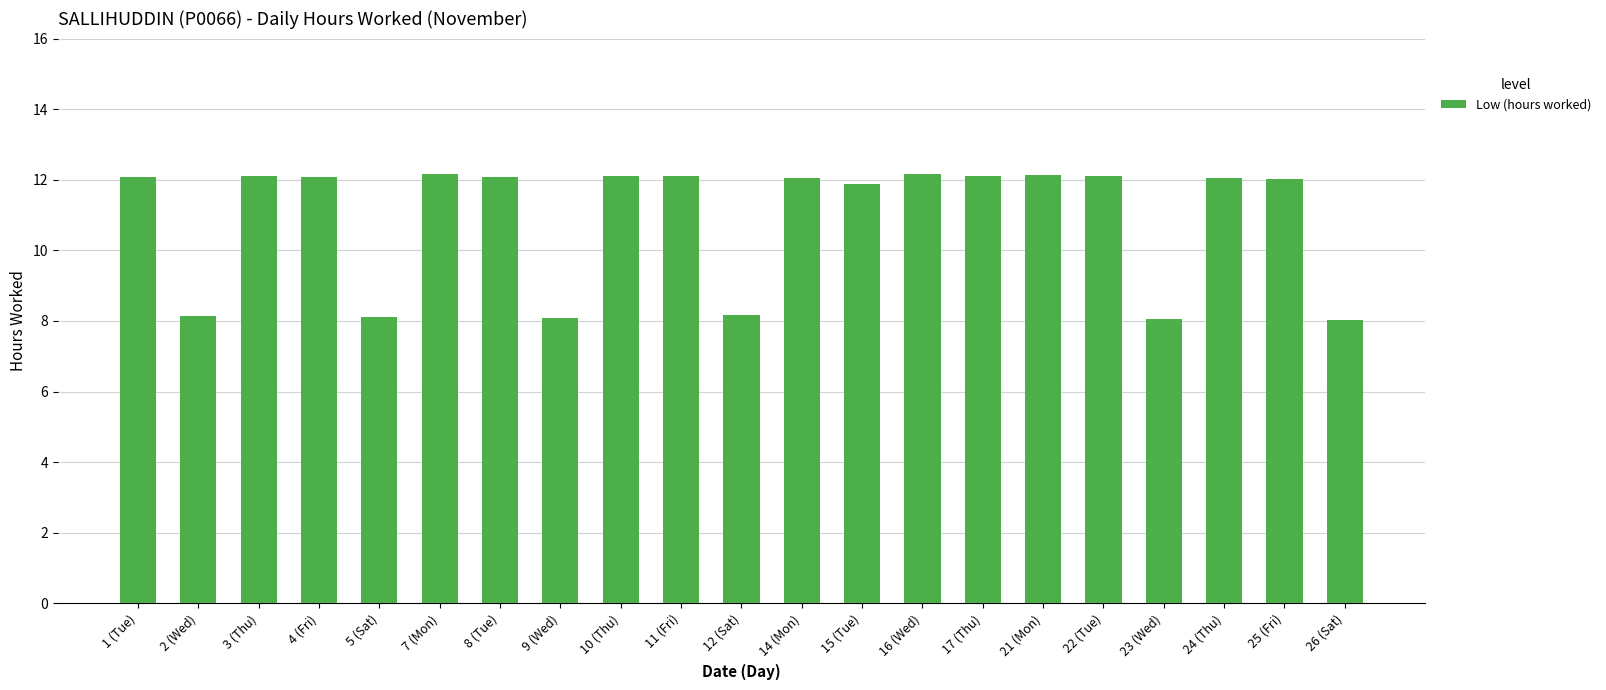

Approximately how many times larger is the value at 22 (Tue) compared to 16 (Wed)?

1.0